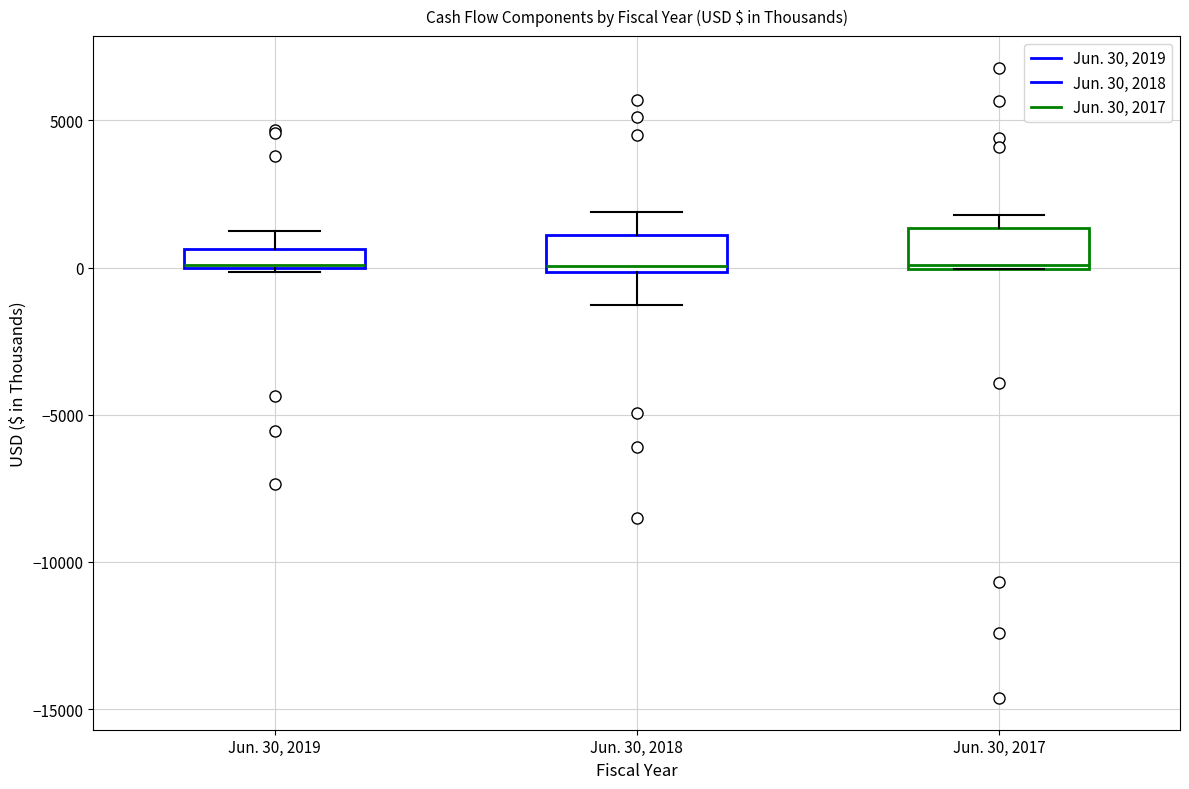

Where is the lower edge of the box for Jun. 30, 2017 on the y-axis? The values are not printed on the chart, so give them approximately, as read against the axis.

0